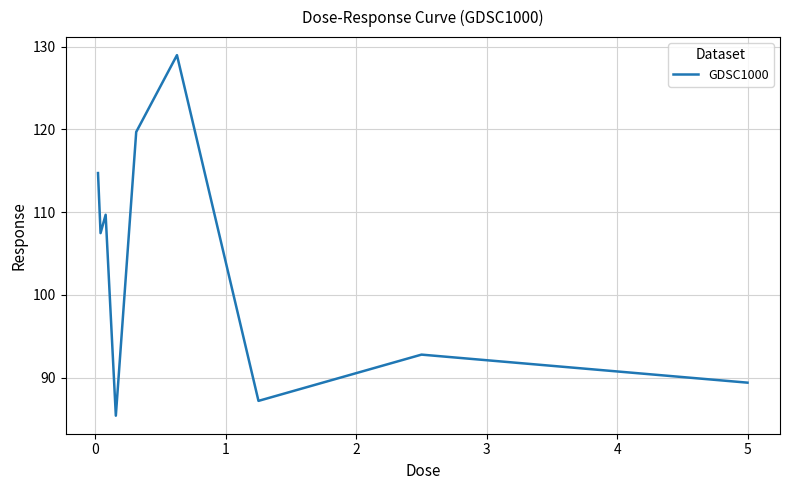

What is the maximum value shown in the chart?

129.0